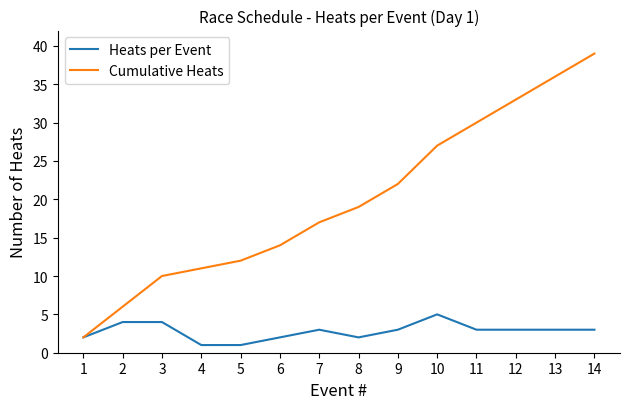

Between 3 and 11, which series saw the biggest shift?

Cumulative Heats